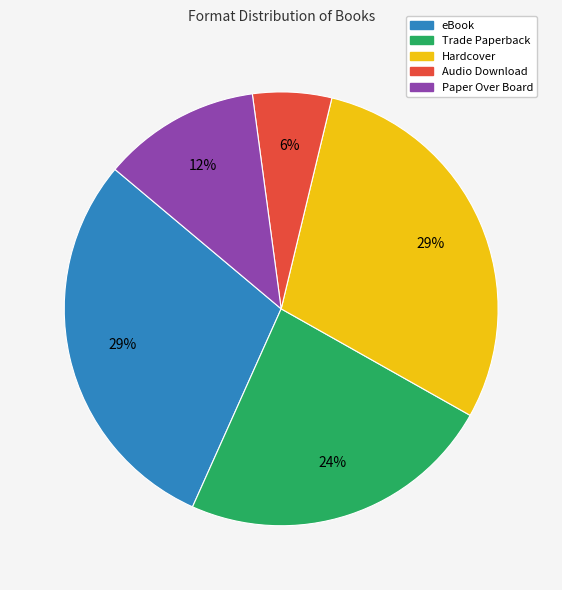

How many slices are in this pie chart?

5